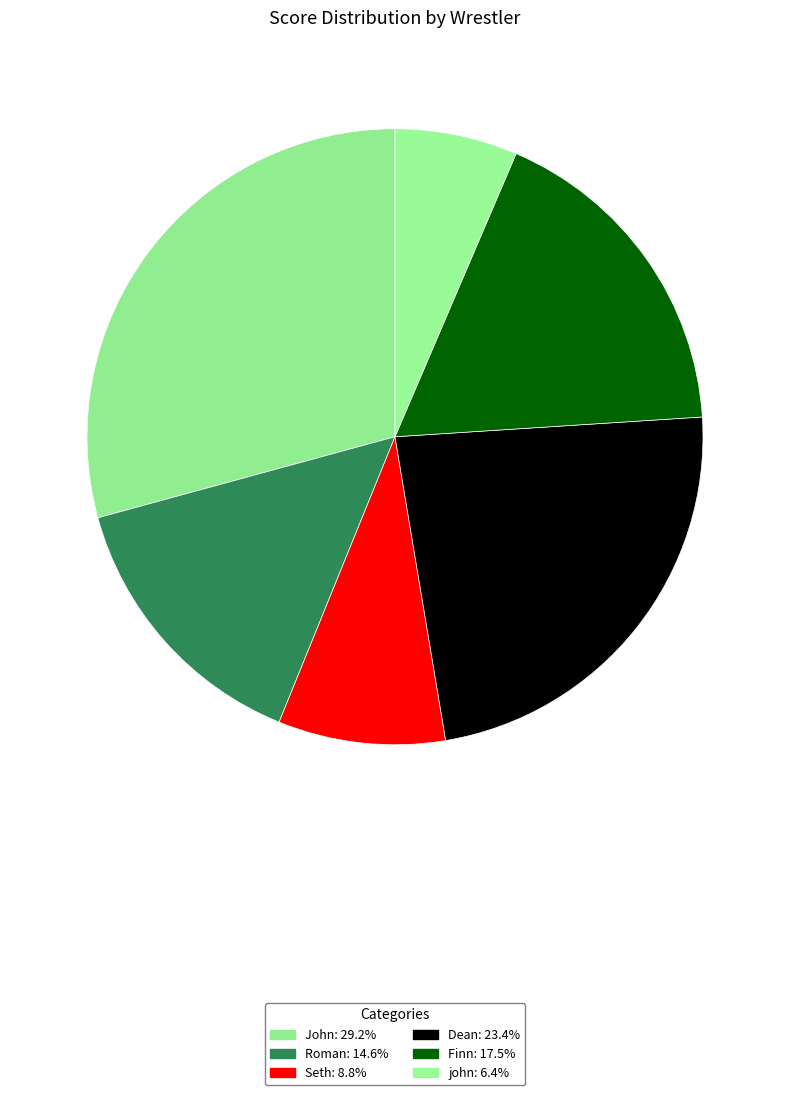

What percentage do Seth and john together represent?

15.2%